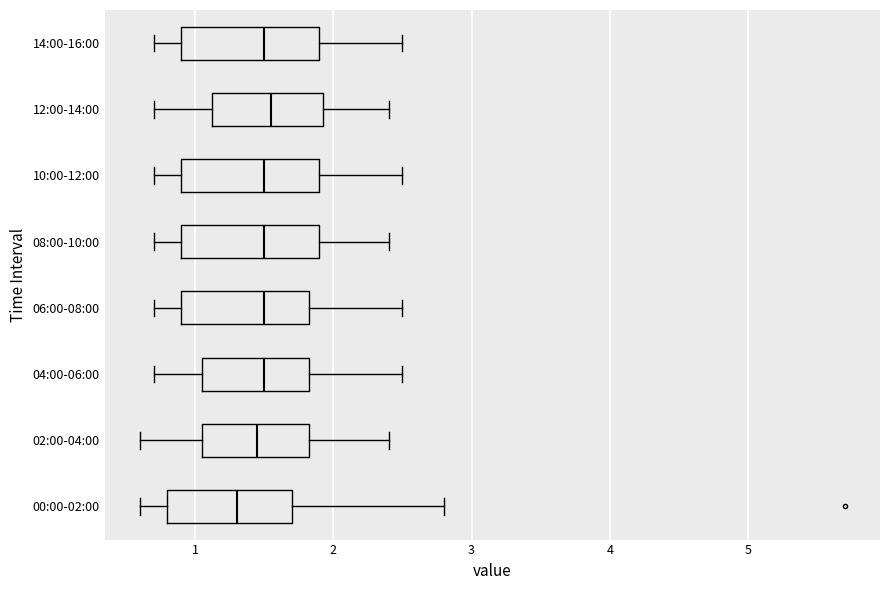

Reading bottom to top, read every box against the x-axis: the position of its median line, the range the box covers, and the ends of its whiskers. The values are not printed on the chart, so give them approximately, as read against the axis.

00:00-02:00: median 1.3, box 0.8 to 1.7, whiskers 0.6 to 2.8
02:00-04:00: median 1.5, box 1.1 to 1.8, whiskers 0.6 to 2.4
04:00-06:00: median 1.5, box 1.1 to 1.8, whiskers 0.7 to 2.5
06:00-08:00: median 1.5, box 0.9 to 1.8, whiskers 0.7 to 2.5
08:00-10:00: median 1.5, box 0.9 to 1.9, whiskers 0.7 to 2.4
10:00-12:00: median 1.5, box 0.9 to 1.9, whiskers 0.7 to 2.5
12:00-14:00: median 1.6, box 1.1 to 1.9, whiskers 0.7 to 2.4
14:00-16:00: median 1.5, box 0.9 to 1.9, whiskers 0.7 to 2.5